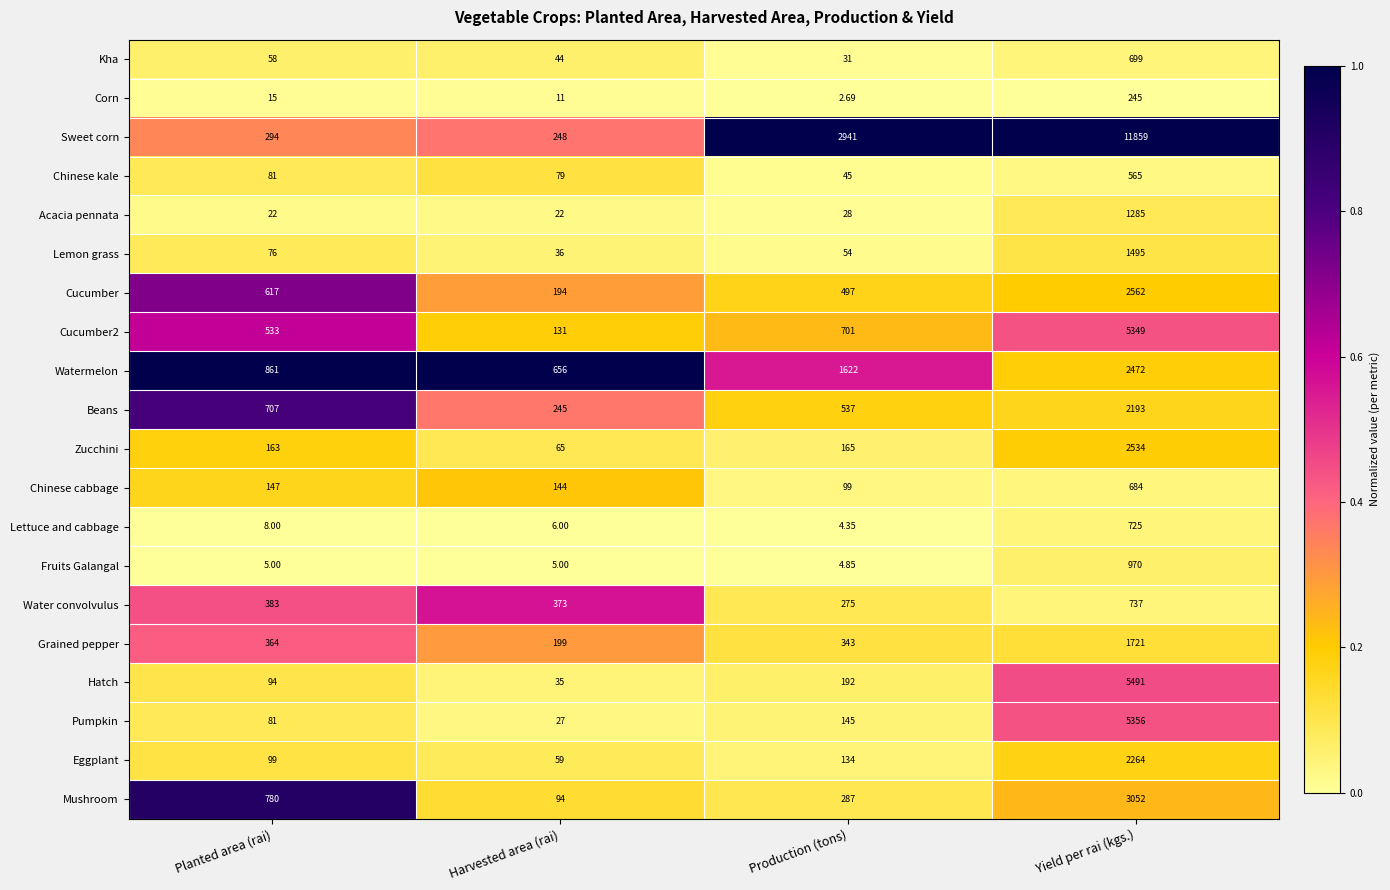

Rank the series by their maximum value, from highest to lowest.

Sweet corn, Hatch, Pumpkin, Cucumber2, Mushroom, Cucumber, Zucchini, Watermelon, Eggplant, Beans, Grained pepper, Lemon grass, Acacia pennata, Fruits Galangal, Water convolvulus, Lettuce and cabbage, Kha, Chinese cabbage, Chinese kale, Corn